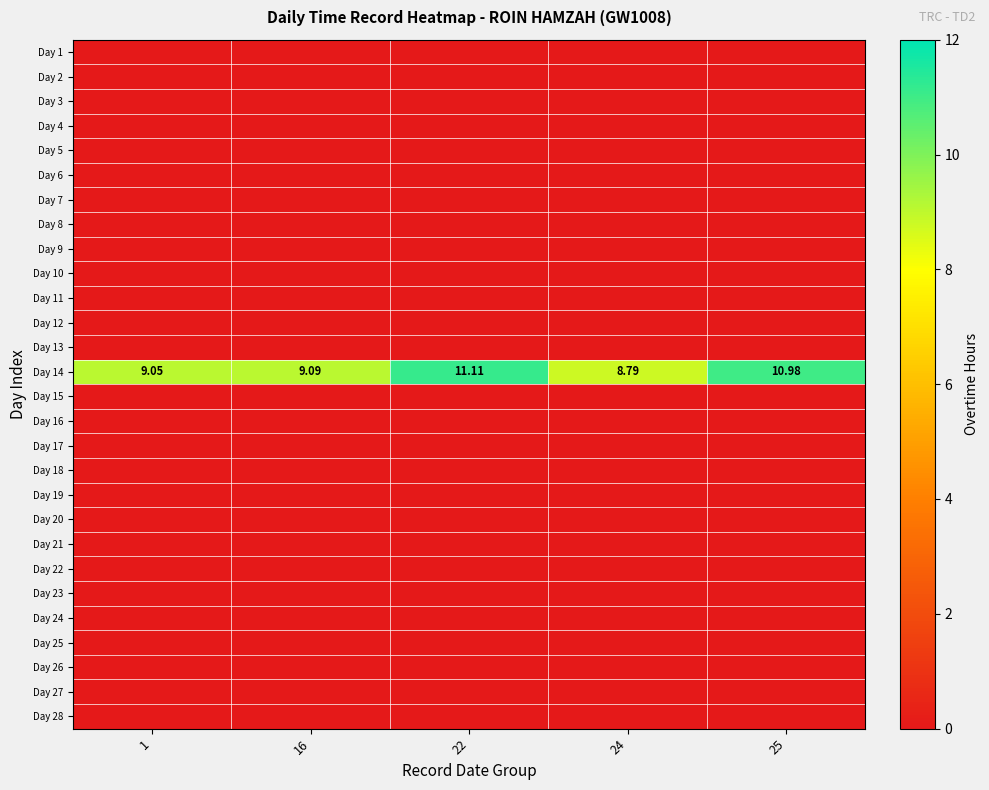

Rank the series by their maximum value, from lowest to highest.

Day 1, Day 2, Day 3, Day 4, Day 5, Day 6, Day 7, Day 8, Day 9, Day 10, Day 11, Day 12, Day 13, Day 15, Day 16, Day 17, Day 18, Day 19, Day 20, Day 21, Day 22, Day 23, Day 24, Day 25, Day 26, Day 27, Day 28, Day 14